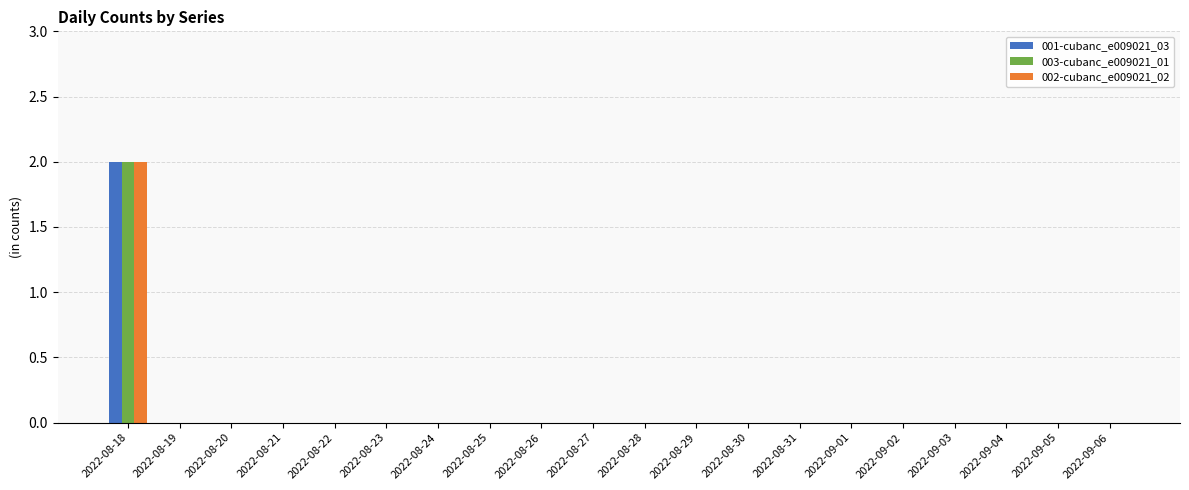

The value of 002-cubanc_e009021_02 at 2022-08-31 is 1. True or false?

False